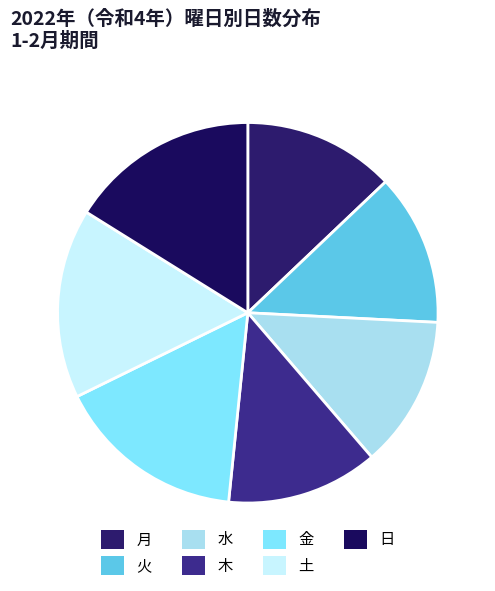

How many segments does this pie chart have?

7